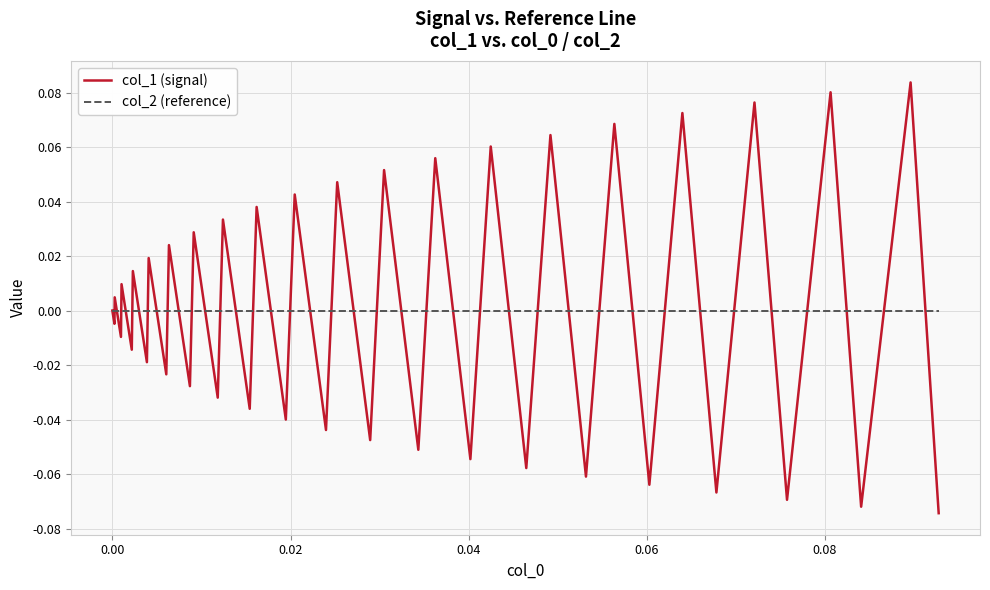

Rank the series by their maximum value, from highest to lowest.

col_1 (signal), col_2 (reference)